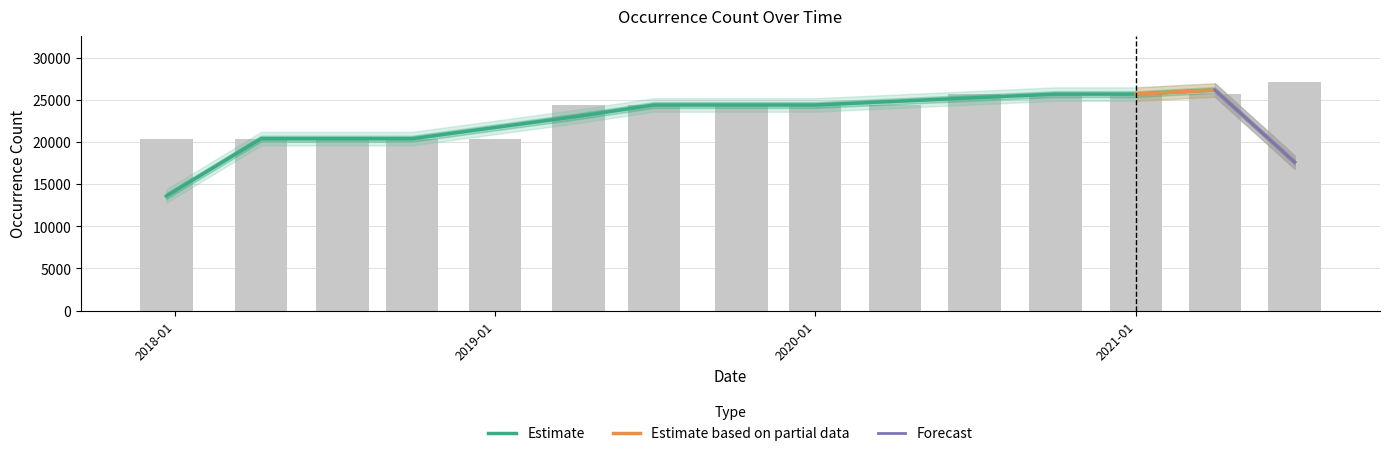

At which category does the chart reach its minimum across all series?

2018-01